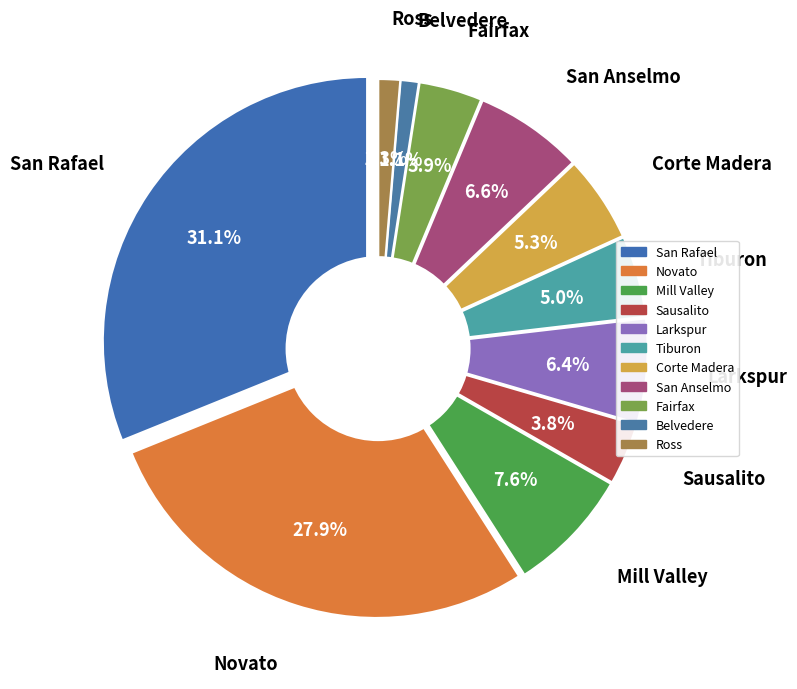

To the nearest percent, what portion does Tiburon represent?

5%